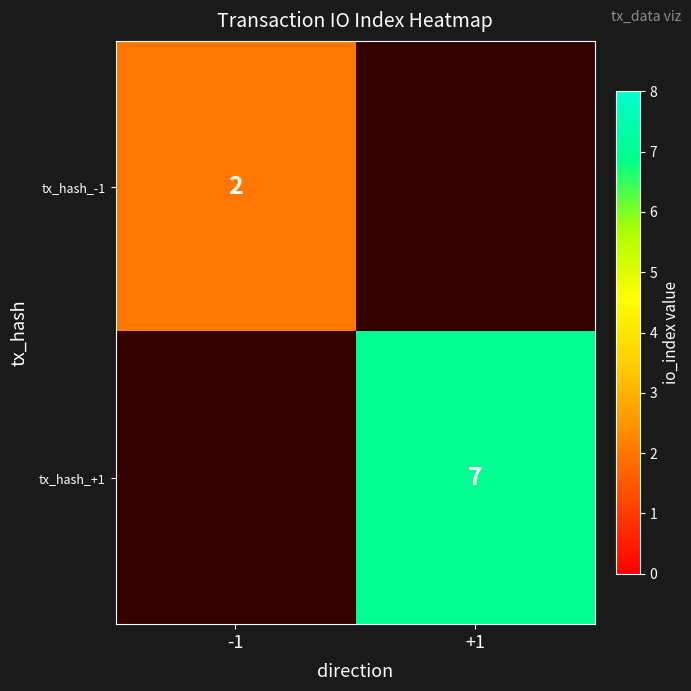

Is it true that tx_hash_+1 equals 12 at +1?

False